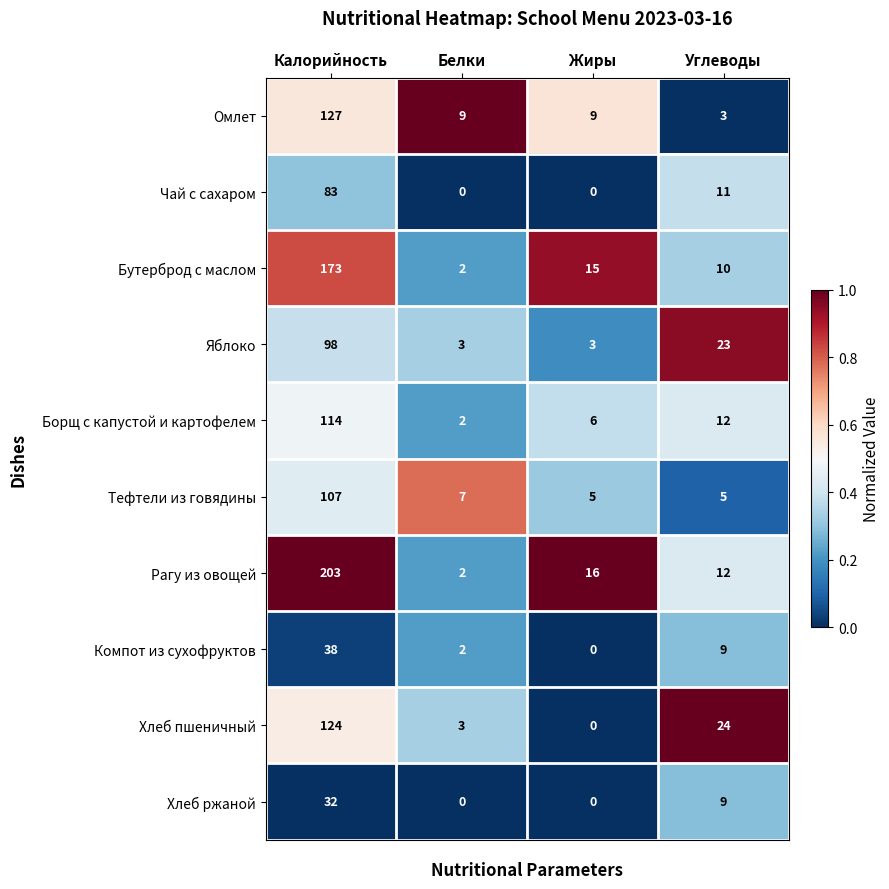

What is the average value of the Хлеб ржаной series?

10